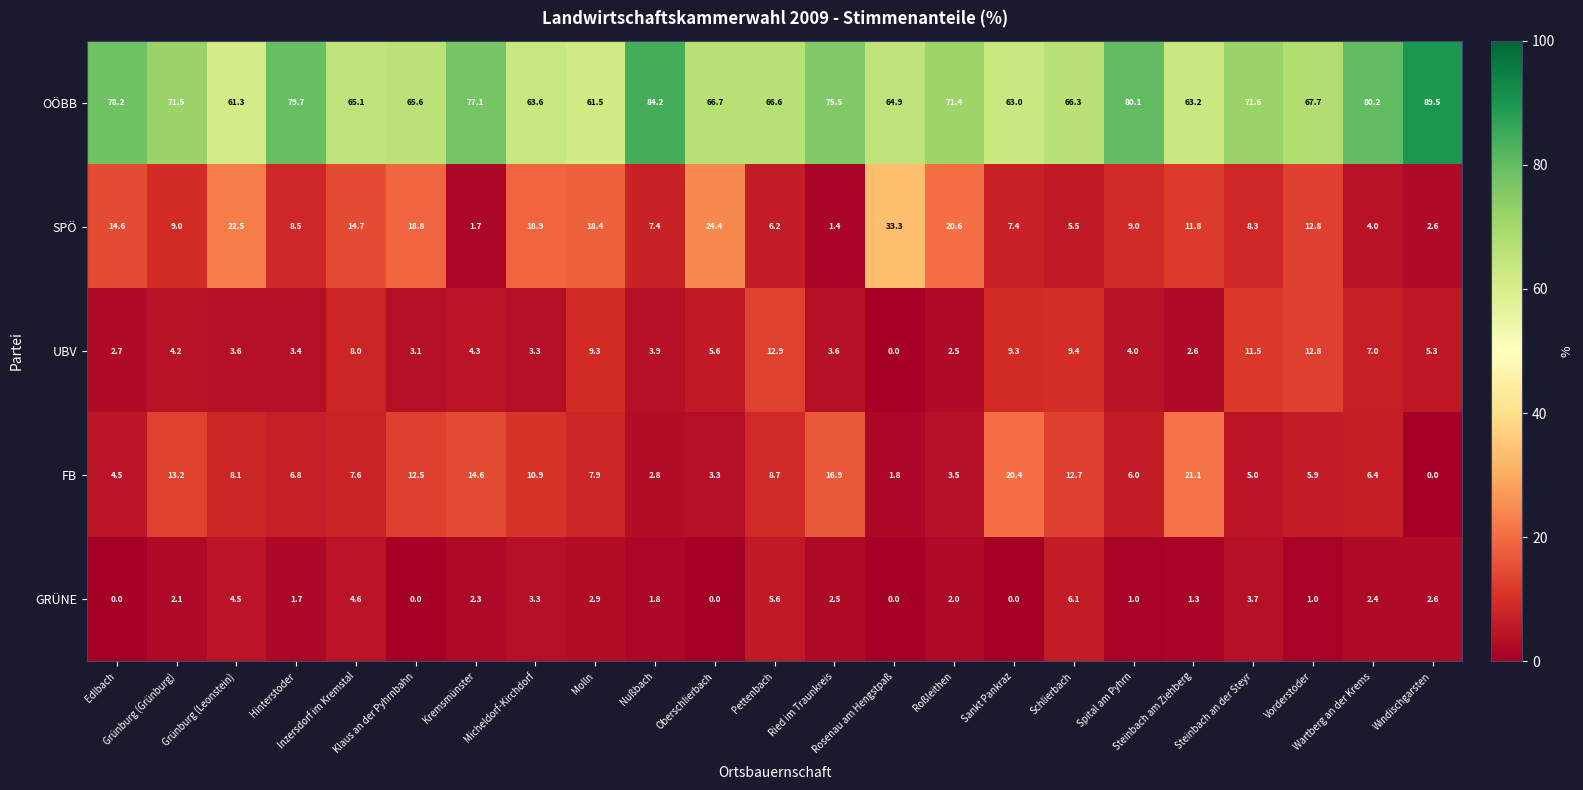

Which series has the largest total across all categories?

OÖBB